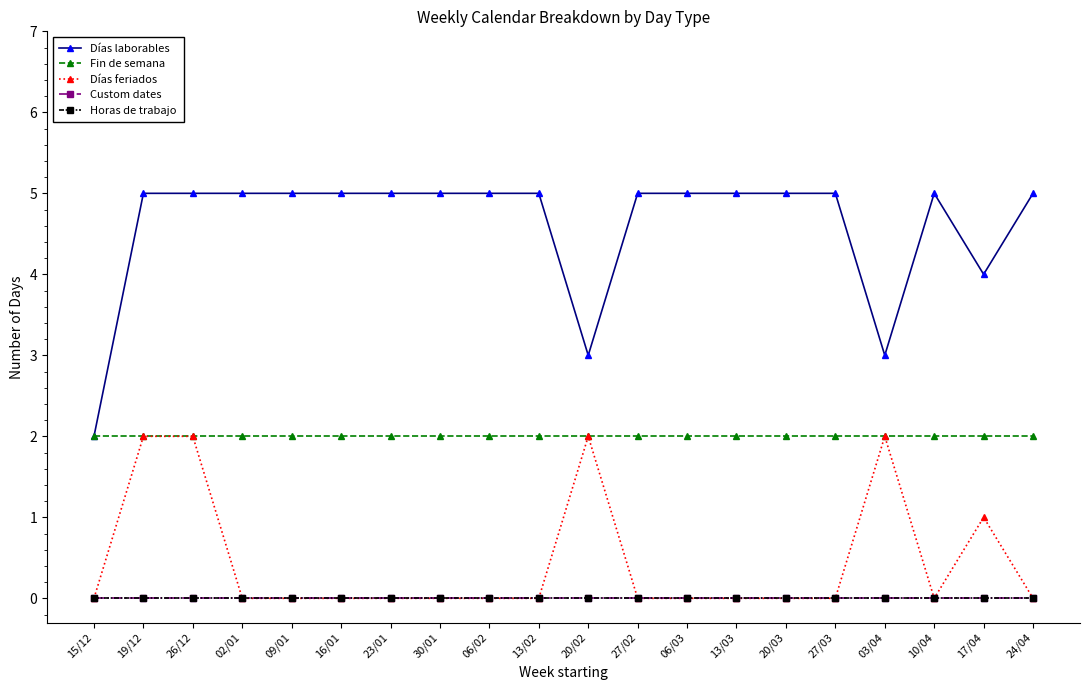

Does the chart have visible grid lines?

No